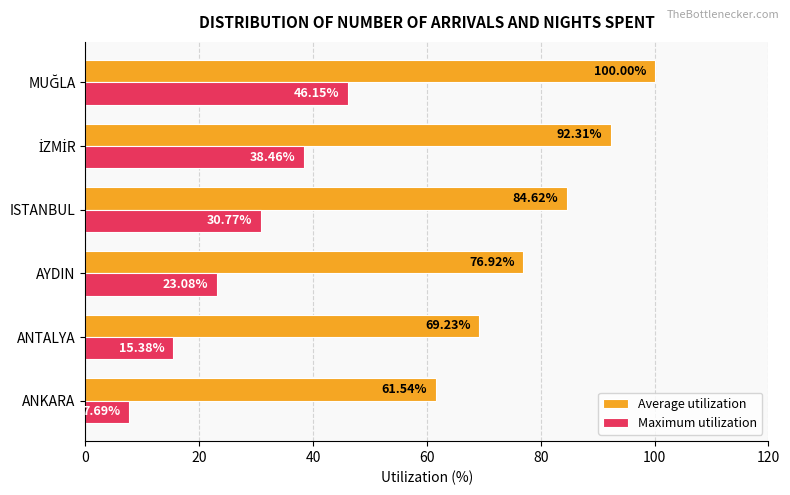

Which series has the largest total across all categories?

Average utilization